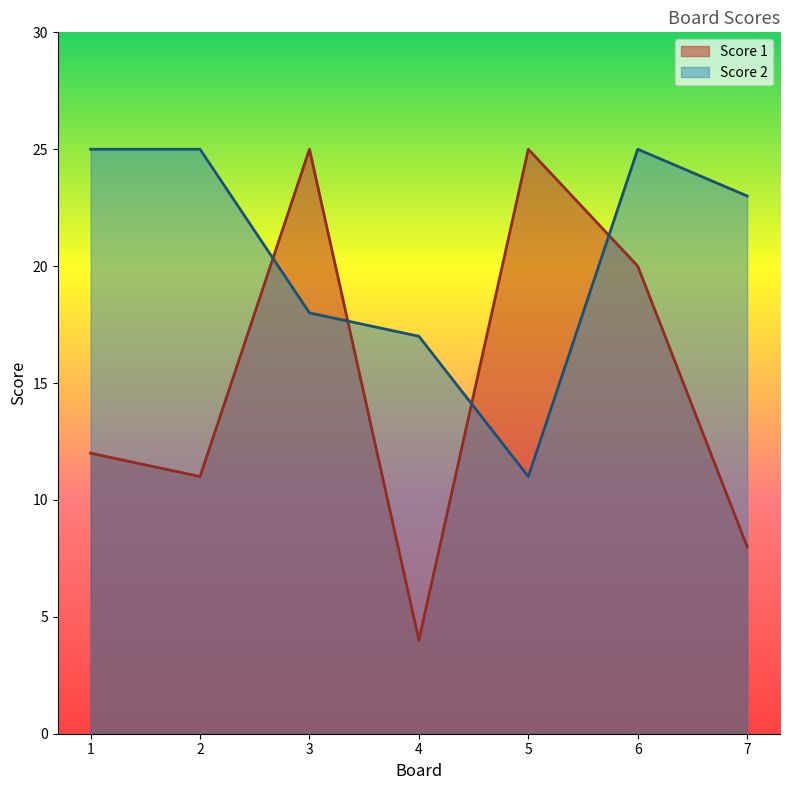

What is the difference between the maximum and second lowest values in the Score 1 series?

17